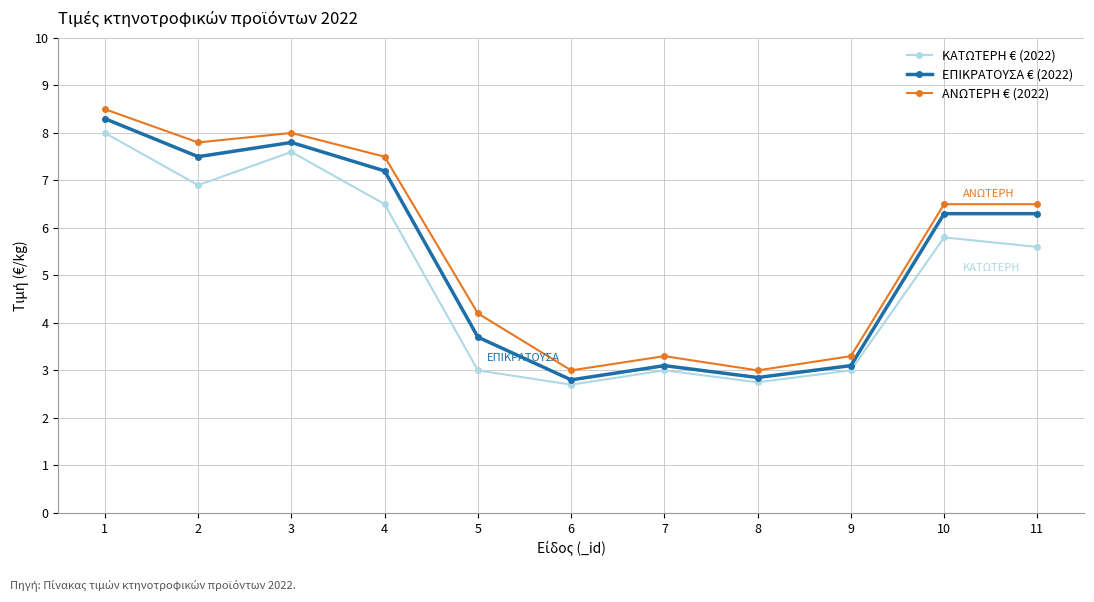

How many interior local valleys does the ΚΑΤΩΤΕΡΗ € (2022) series have?

3